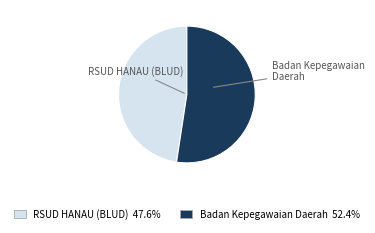

Which category has the smallest portion of the pie?

RSUD HANAU (BLUD)